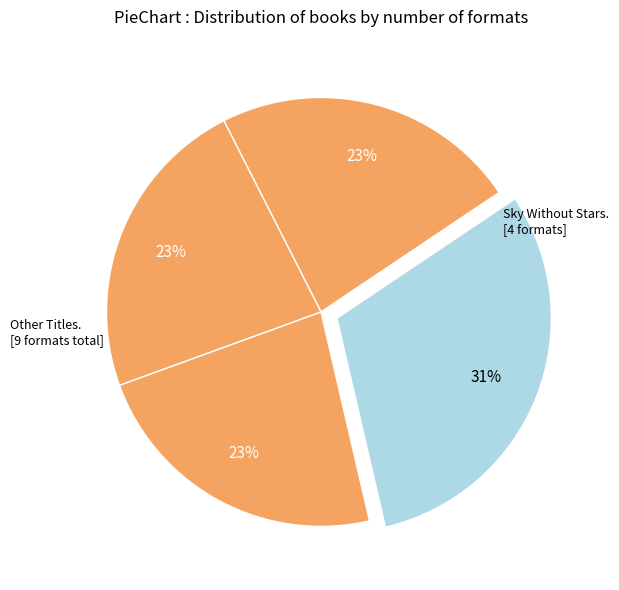

How many slices are in this pie chart?

4